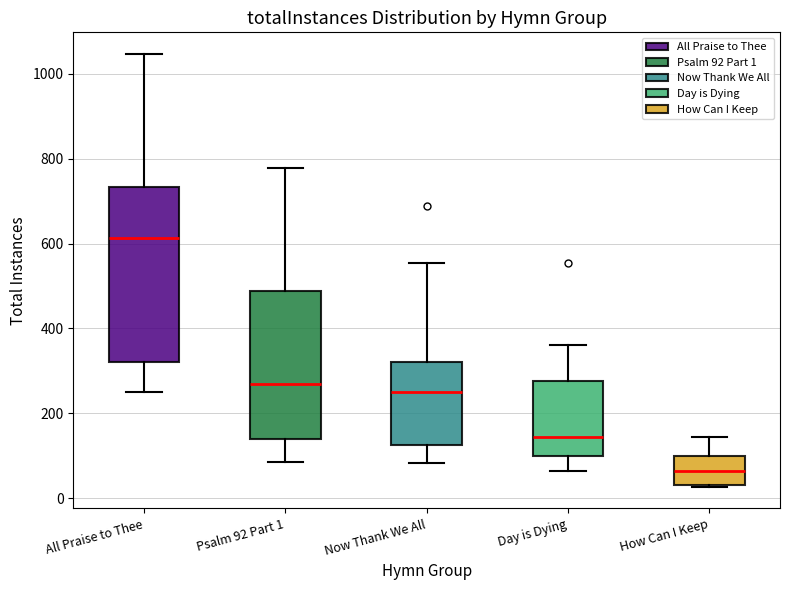

Comparing the boxes themselves (not the whiskers), which one is the tallest?

All Praise to Thee